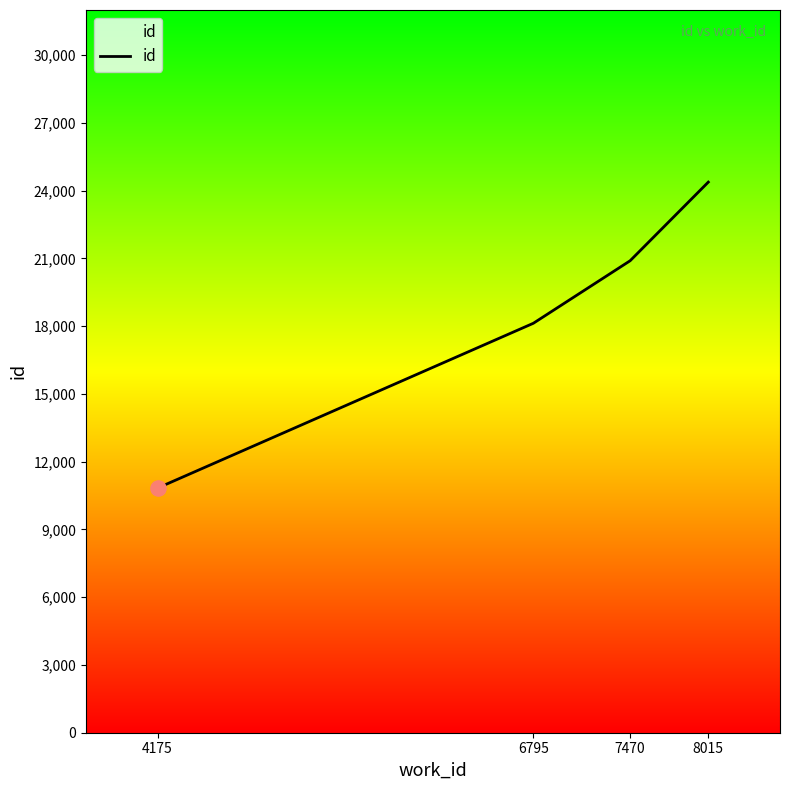

Approximately how many times larger is the value at 6795 compared to 4175?

1.7